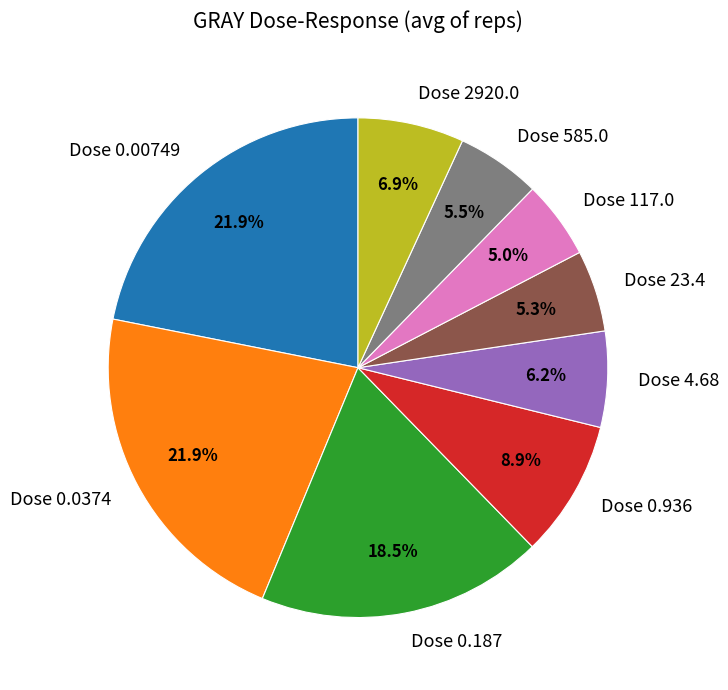

Do Dose 0.00749 and Dose 23.4 together represent more than half of the pie?

No